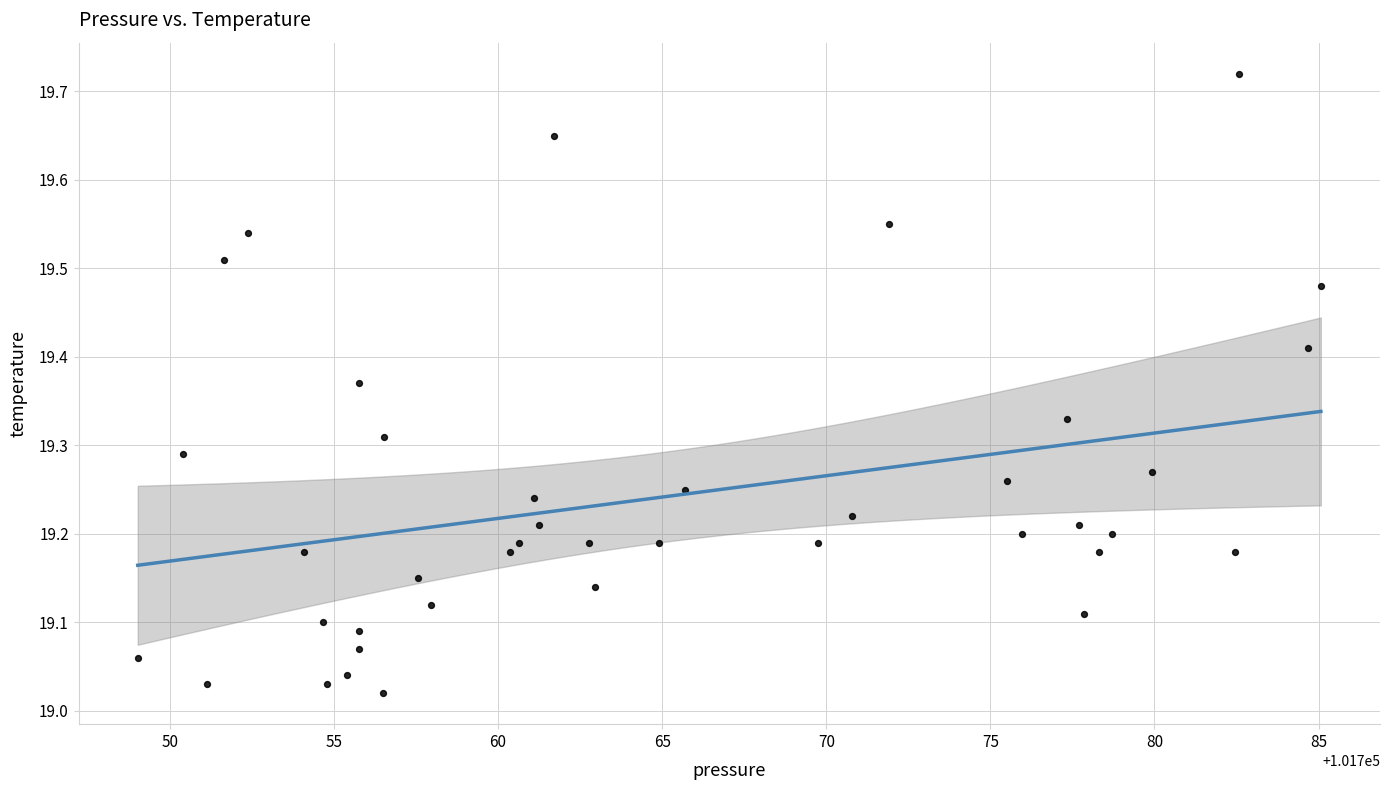

What is the range of Y values (max minus min)?

0.7